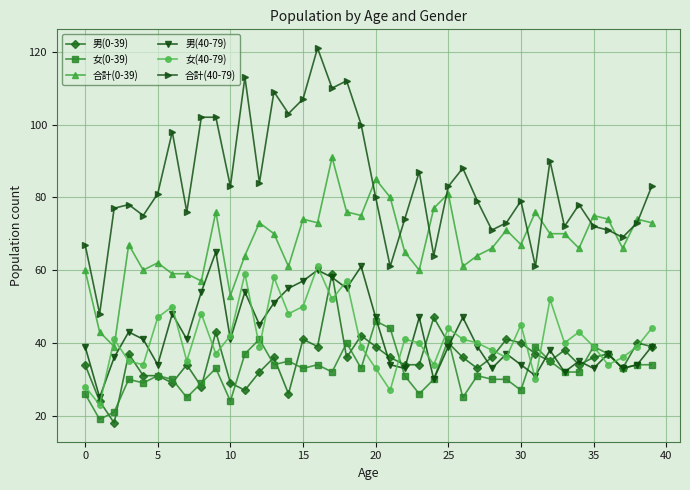

True or false: 女(0-39) and 合計(40-79) intersect in this chart.

False